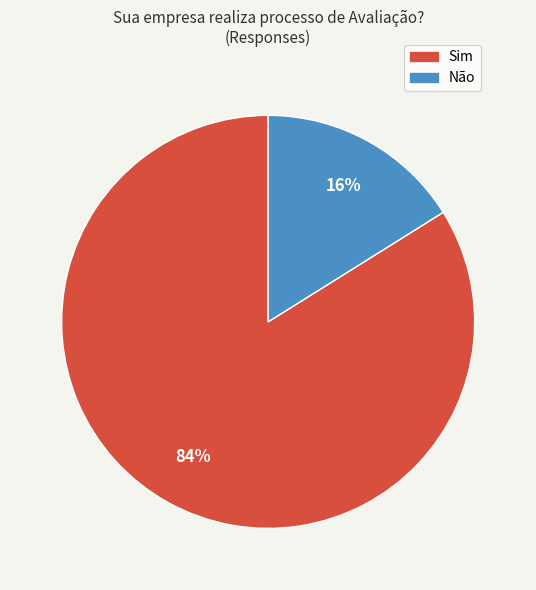

Between Não and Sim, which is larger?

Sim